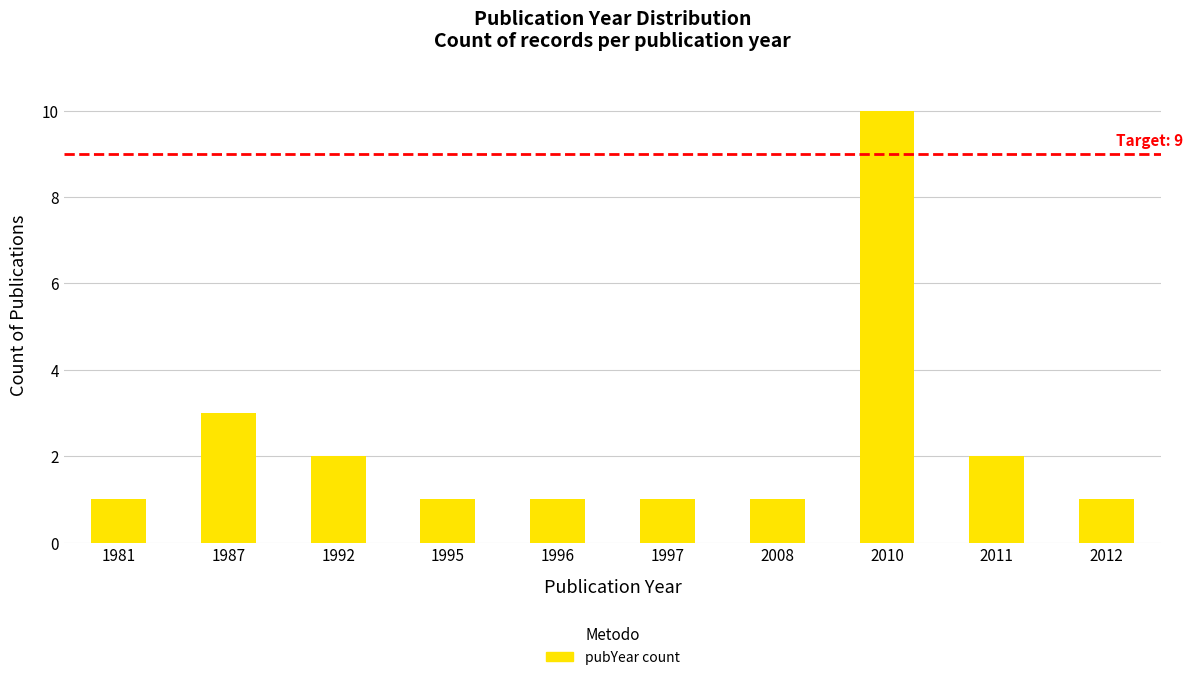

What is the value of the 6th bar from the left?

1